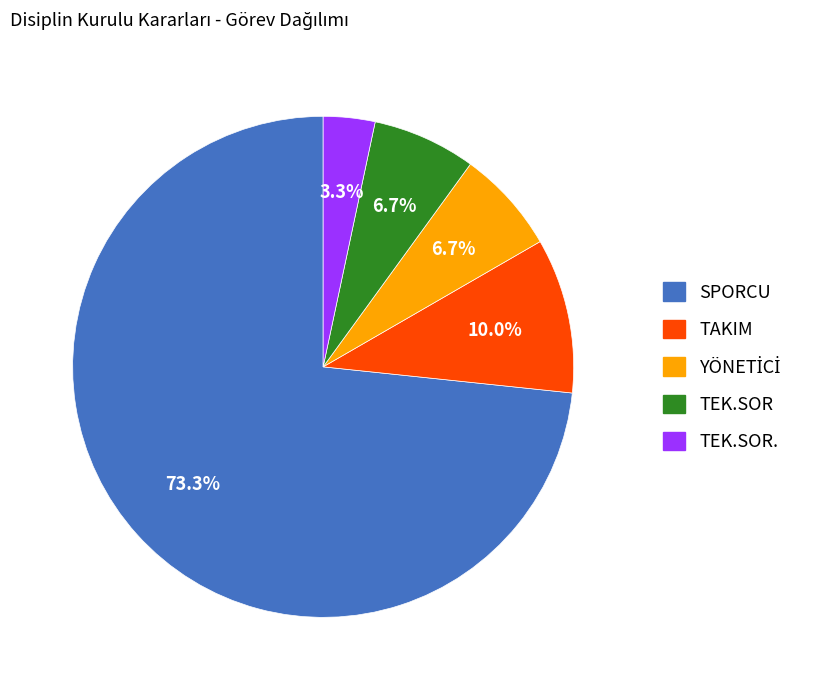

What is the smallest slice in the pie chart?

TEK.SOR.